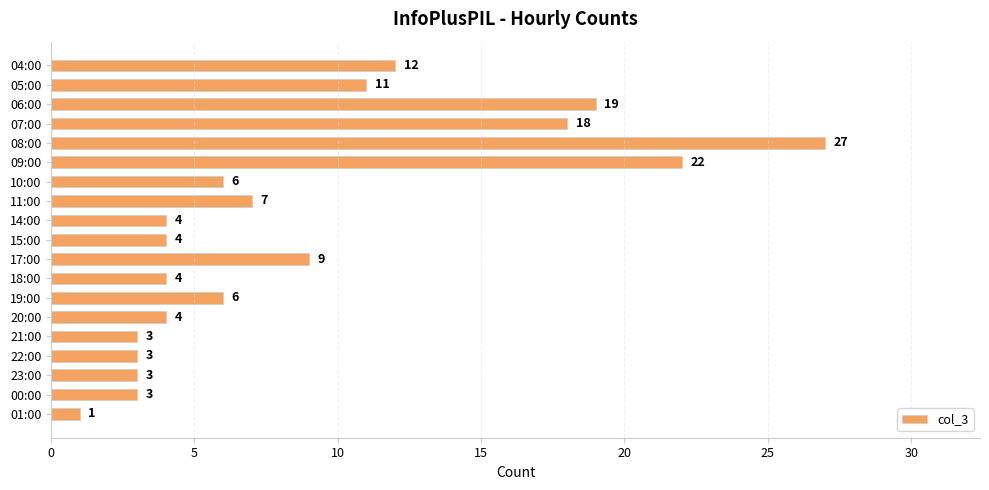

Reading top to bottom, what are all the values shown in this chart?

04:00=12	05:00=11	06:00=19	07:00=18	08:00=27	09:00=22	10:00=6	11:00=7	14:00=4	15:00=4	17:00=9	18:00=4	19:00=6	20:00=4	21:00=3	22:00=3	23:00=3	00:00=3	01:00=1